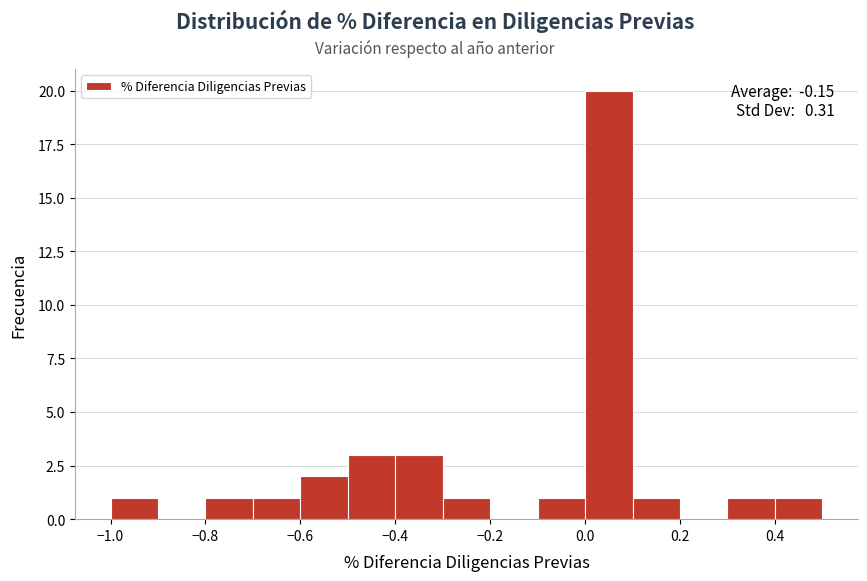

Which range on the x-axis has the tallest bar?

0.0 to 0.1